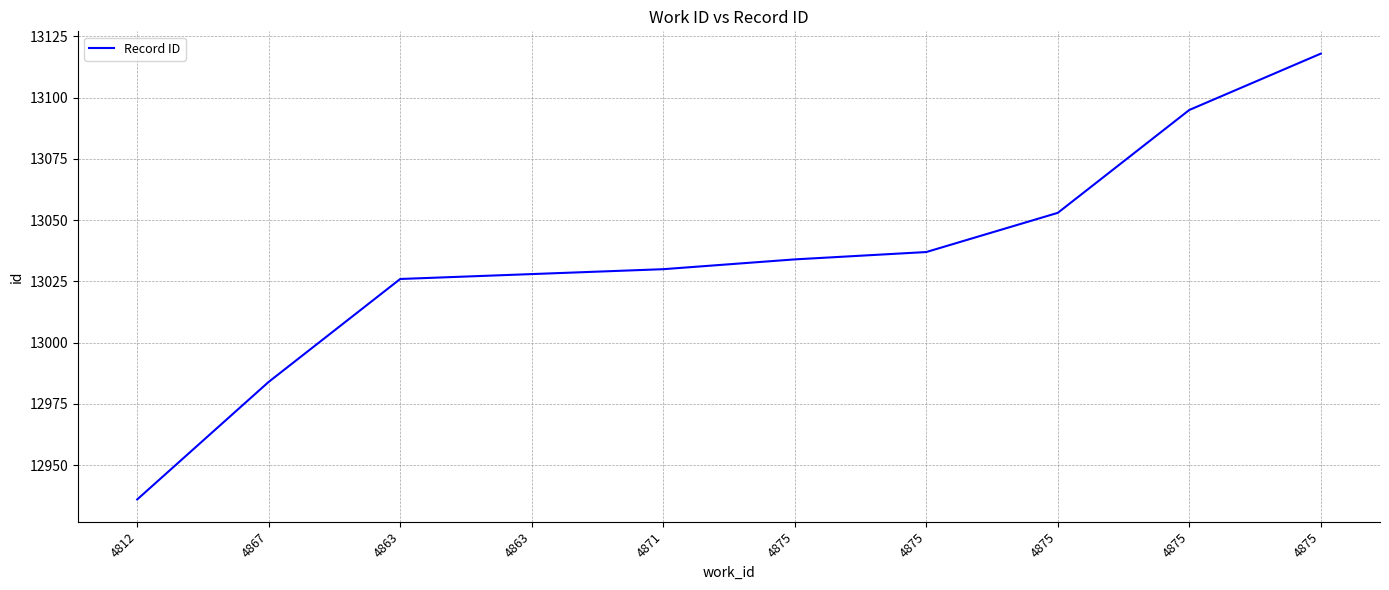

The value at 4875 is 13037. True or false?

True